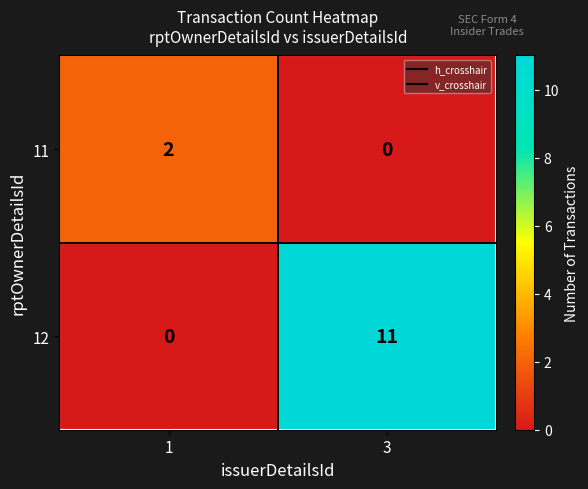

Reading left to right, what are all the values shown in this chart?

11: 2	0
12: 0	11